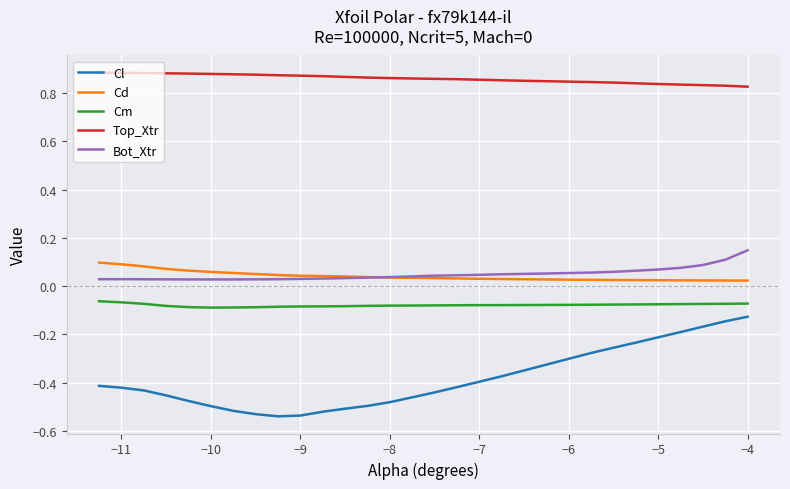

True or false: Cd and Cm intersect in this chart.

False